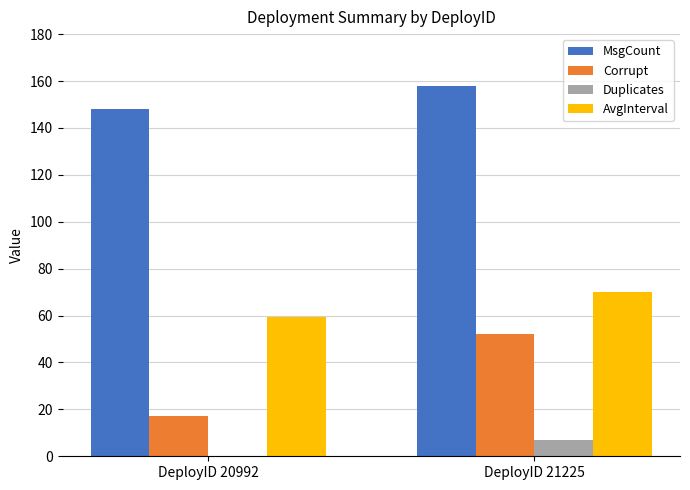

Which label corresponds to the largest value in the chart?

DeployID 21225